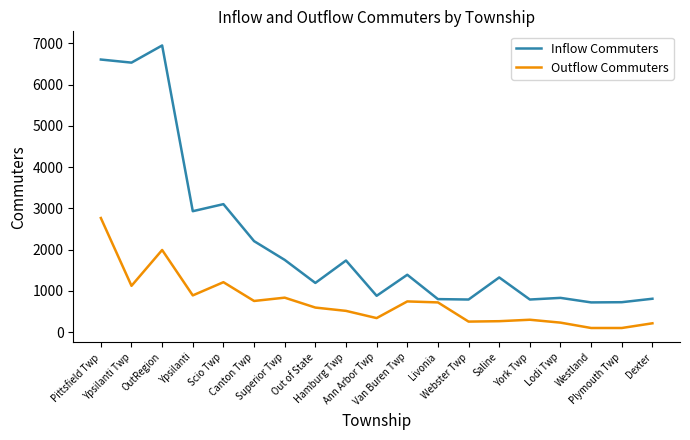

What are all the series names shown in the legend?

Inflow Commuters, Outflow Commuters